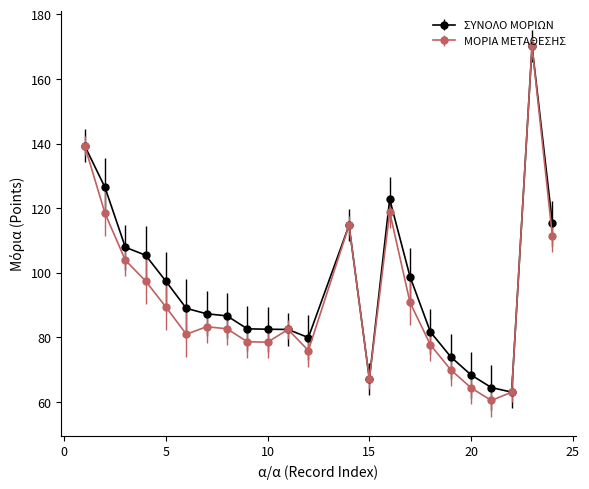

What is the greatest value displayed?

170.1